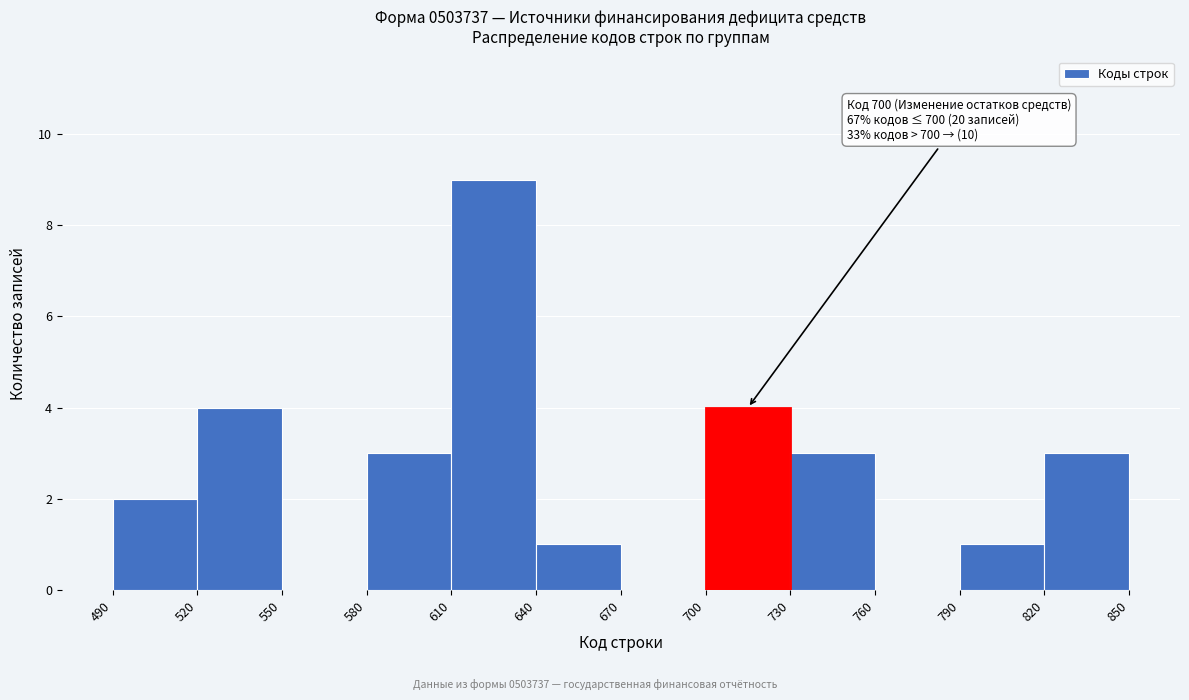

Which range on the x-axis has the tallest bar?

610 to 640